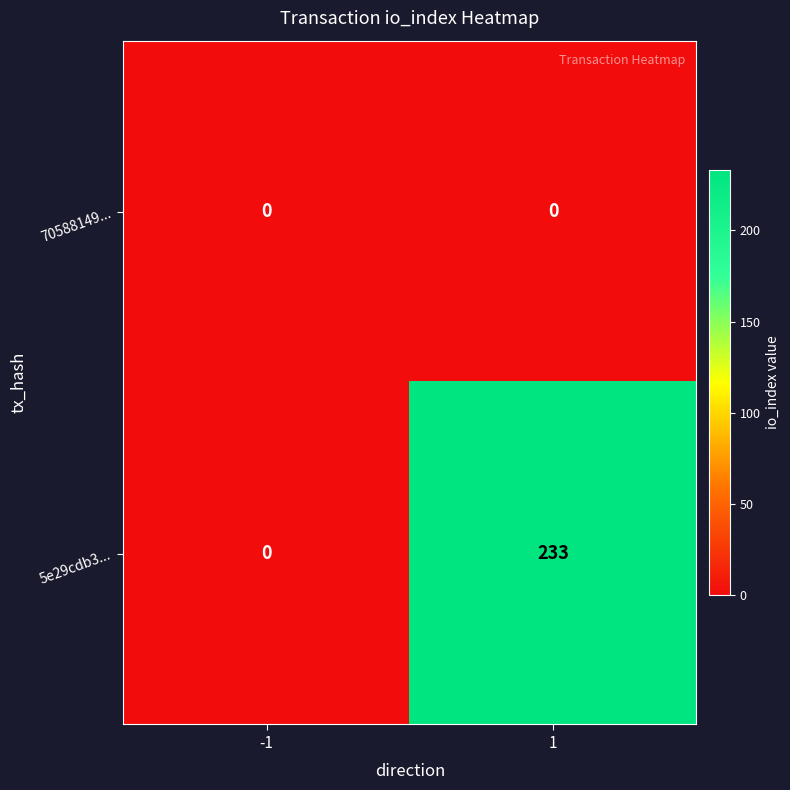

What is the highest value of the 5e29cdb3... series?

233